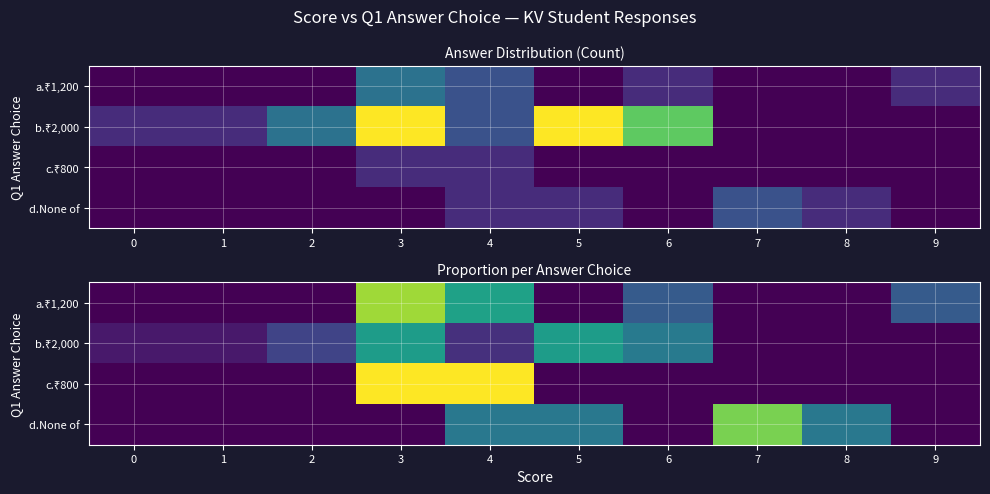

At which label does c.₹800 reach its peak?

3